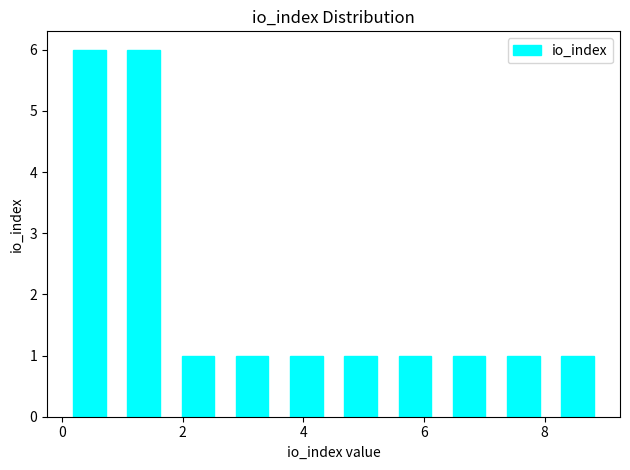

What is the height of the bar covering 8.1 to 9.0 on the x-axis? Neither the bar edges nor the heights are printed on the chart, so give them approximately, as read against the axes.

1